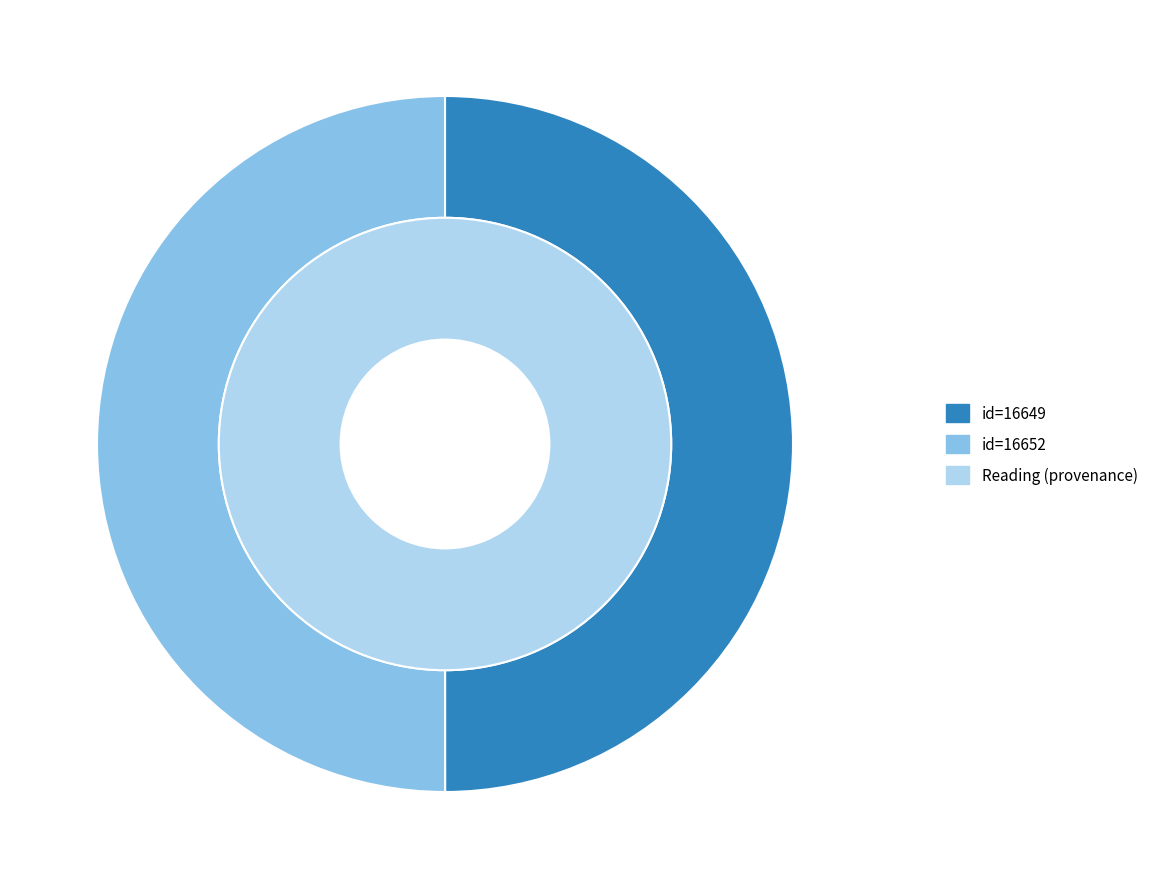

Is Reading (id=16649) the majority of the pie?

No